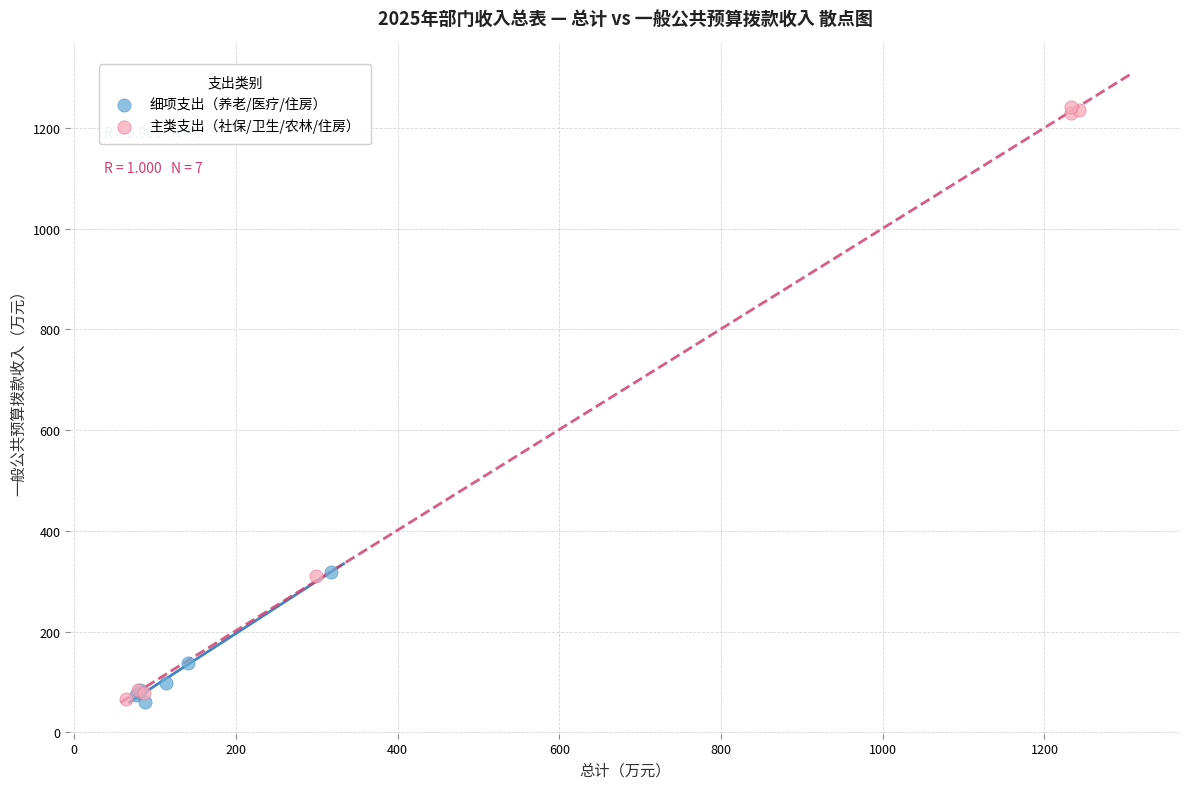

Which series has the largest Y range (max minus min)?

主类支出（社保/卫生/农林/住房）